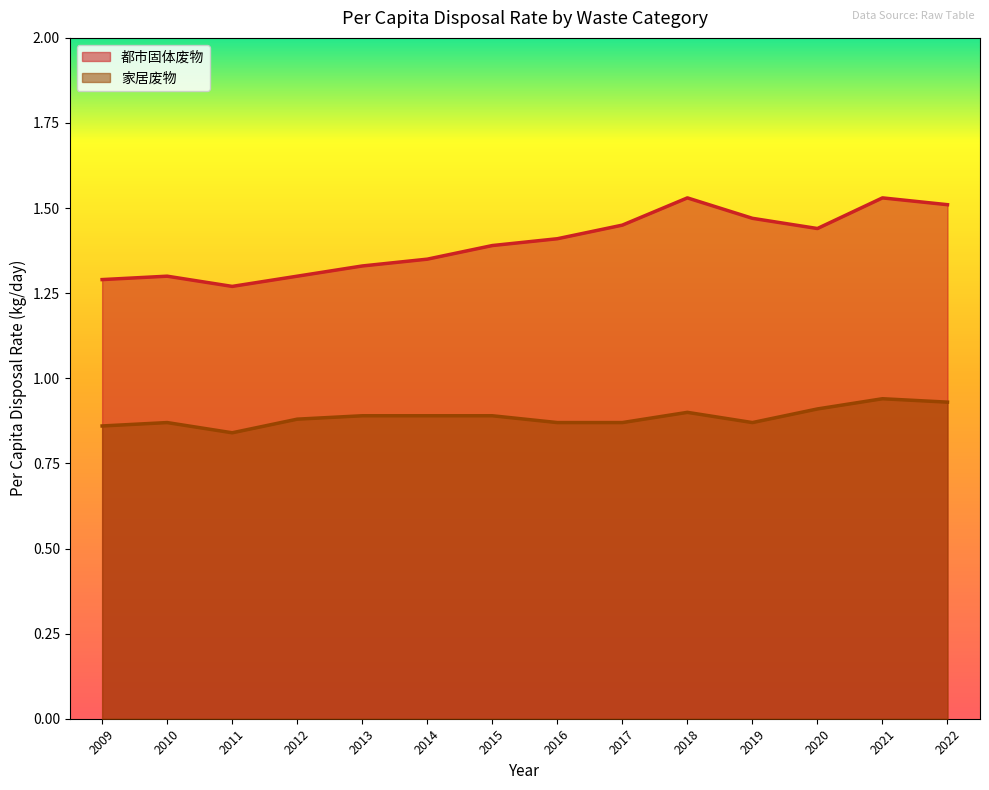

True or false: 家居废物 has a value of 0.3 at 2010.

False